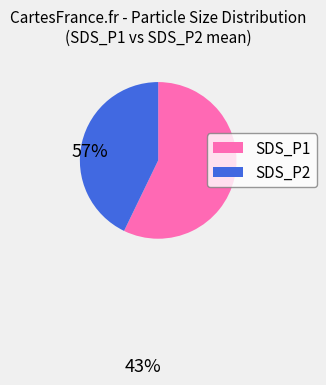

Which slice is the smallest?

SDS_P2